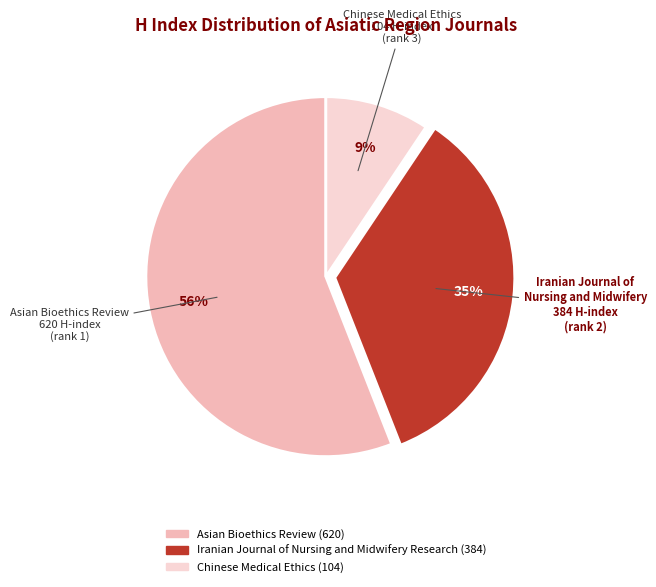

To the nearest percent, what percentage of the pie is Asian Bioethics Review?

56%